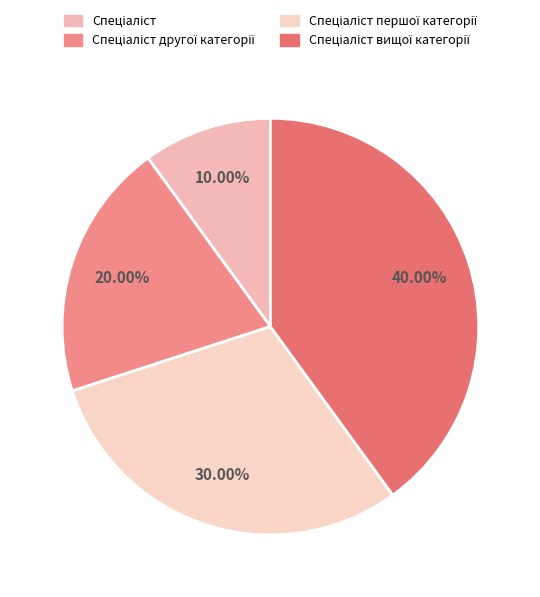

To the nearest percent, what is the average slice percentage?

25%